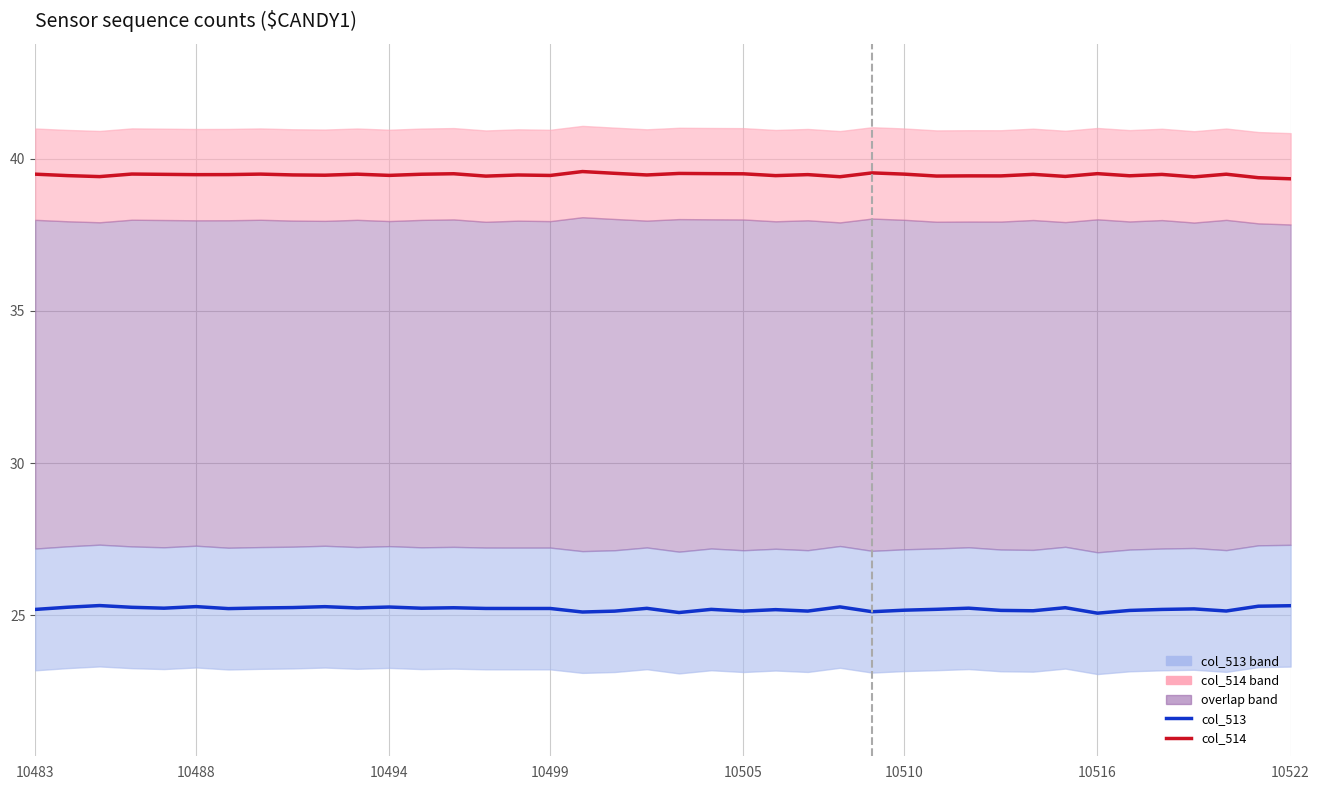

Reading right to left, extract all data points from this chart.

col_513: 25.3	25.3	25.1	25.2	25.2	25.2	25.1	25.2	25.1	25.2	25.2	25.2	25.2	25.1	25.3	25.1	25.2	25.1	25.2	25.1	25.2	25.1	25.1	25.2	25.2	25.2	25.2	25.2	25.3	25.2	25.3	25.3	25.2	25.2	25.3	25.2	25.3	25.3	25.3	25.2
col_514: 39.3	39.4	39.5	39.4	39.5	39.4	39.5	39.4	39.5	39.4	39.4	39.4	39.5	39.5	39.4	39.5	39.4	39.5	39.5	39.5	39.5	39.5	39.6	39.4	39.5	39.4	39.5	39.5	39.5	39.5	39.5	39.5	39.5	39.5	39.5	39.5	39.5	39.4	39.4	39.5